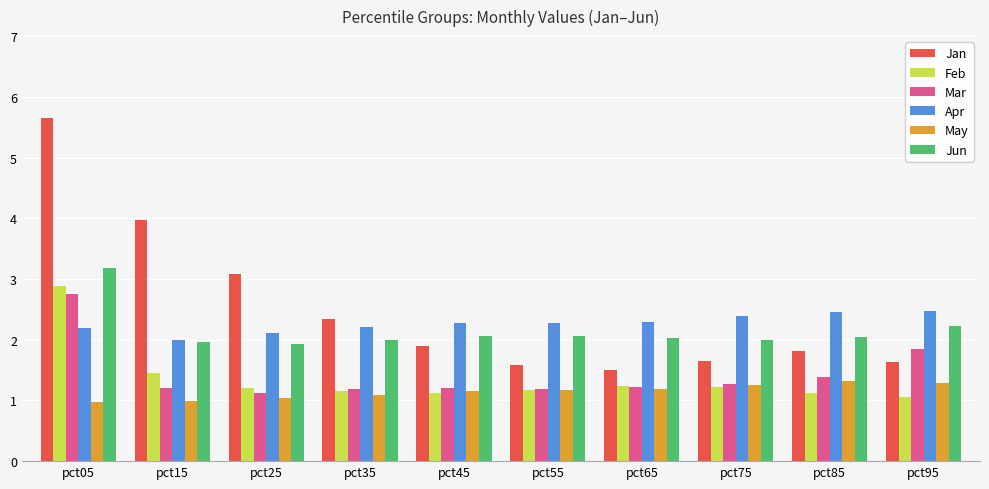

Where does the Apr series first go above 2?

pct05